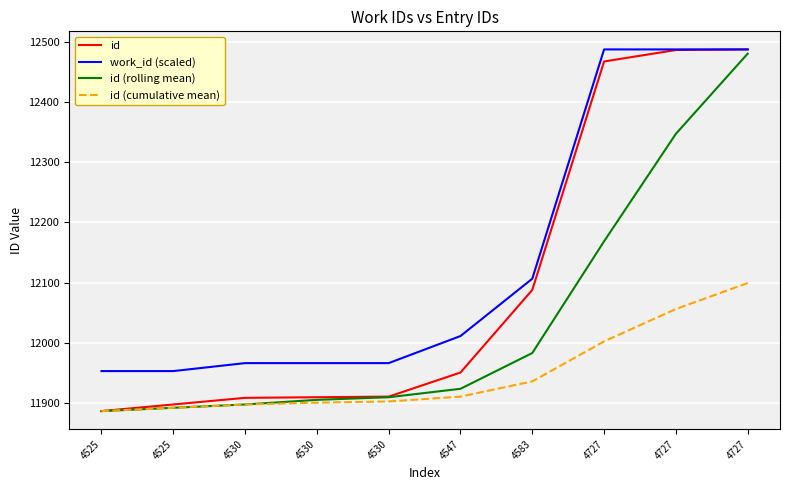

Does the chart have visible grid lines?

Yes